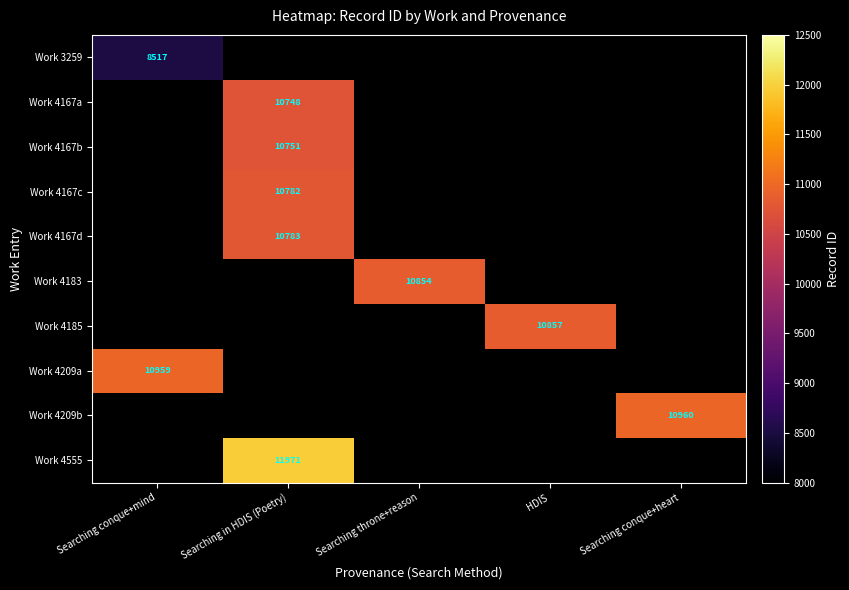

Is the value of Work 4167a at Searching in HDIS (Poetry) greater than the value of Work 4209b at Searching conque+heart?

No